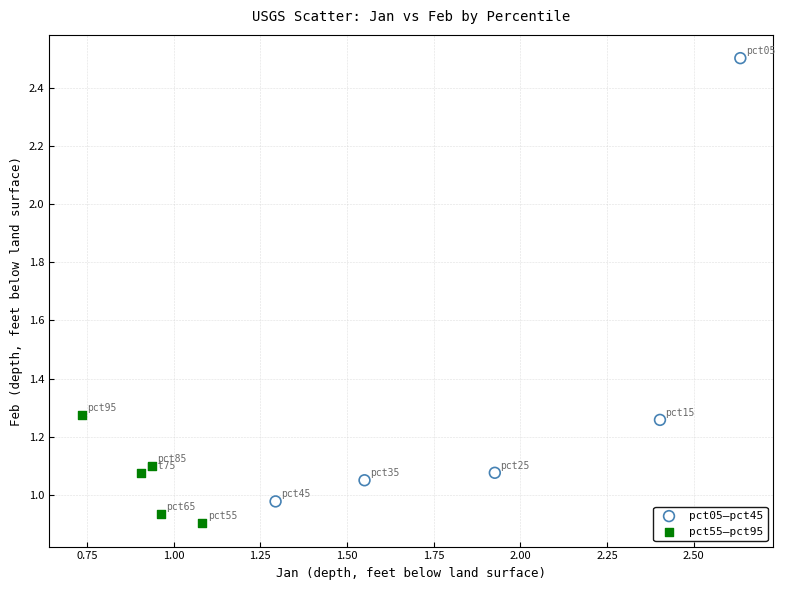

Which series reaches the minimum Y coordinate?

pct55–pct95